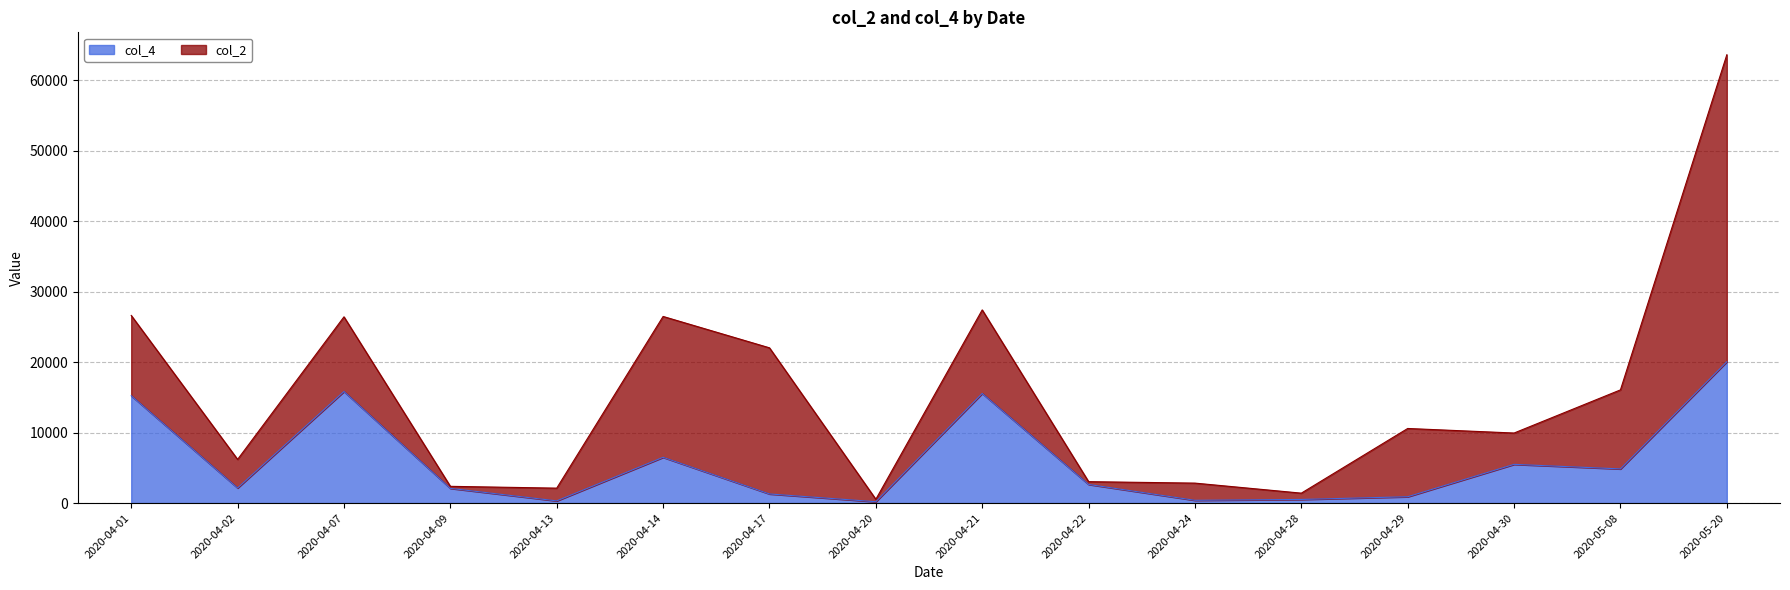

What value does the data have at 2020-04-22?

2645